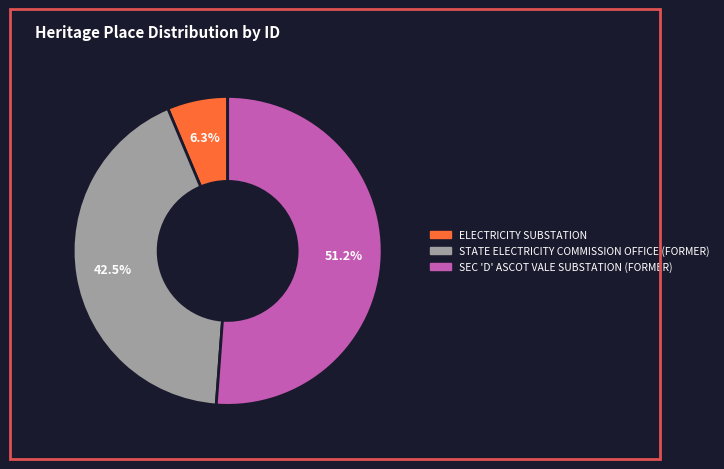

Is there a majority slice in this chart?

Yes